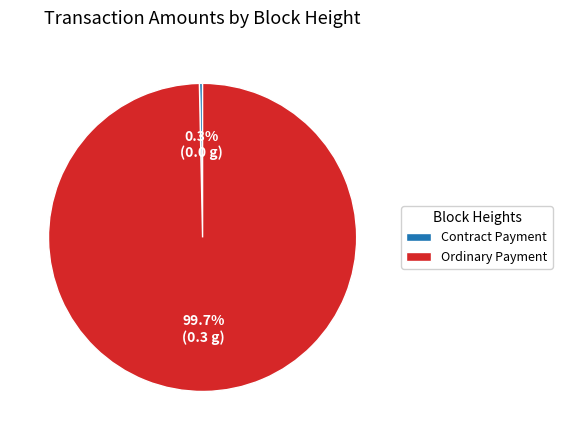

What is the majority slice?

Ordinary Payment